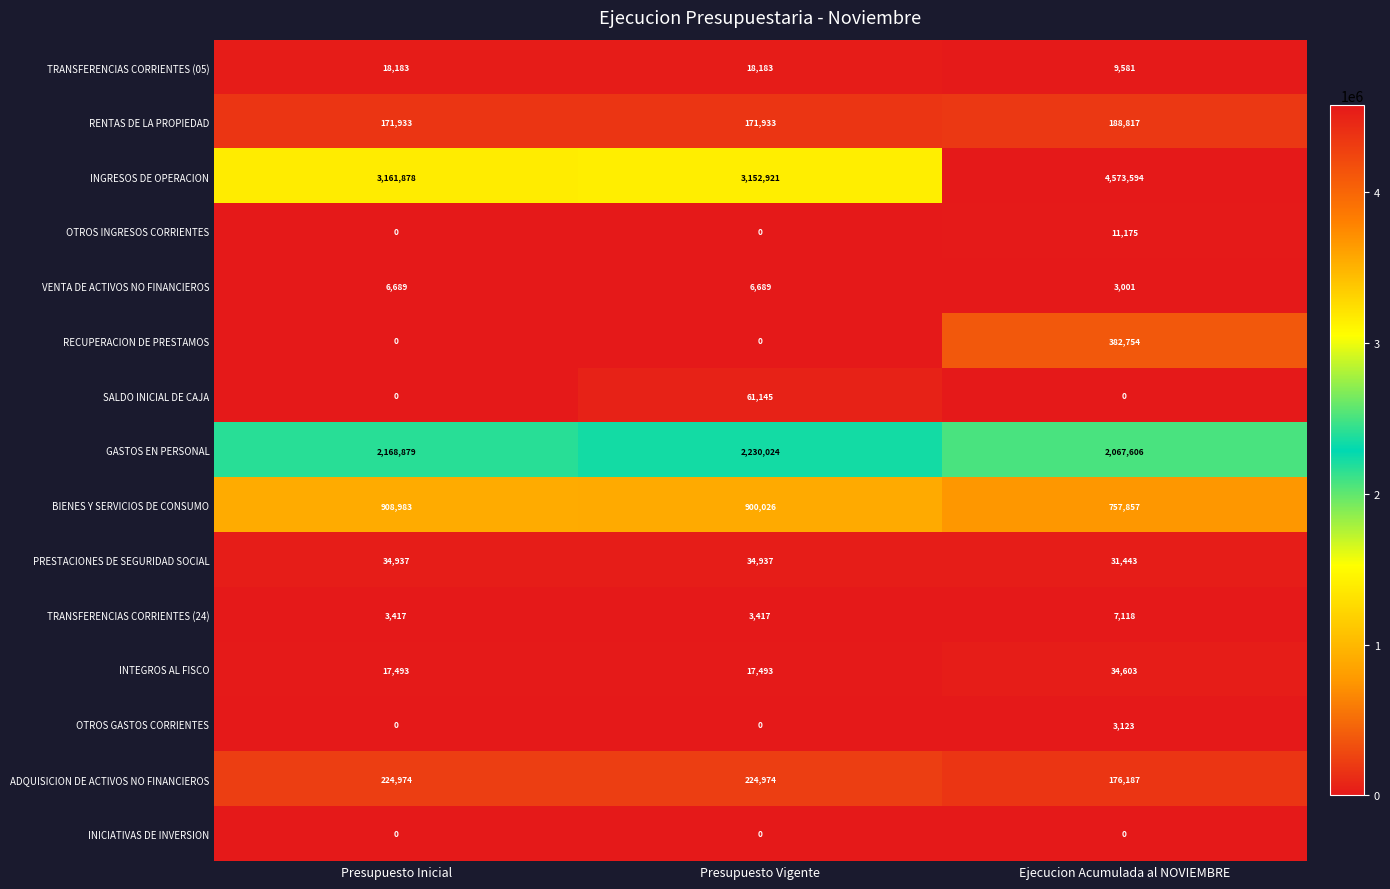

What is the maximum value shown in the chart?

4573594